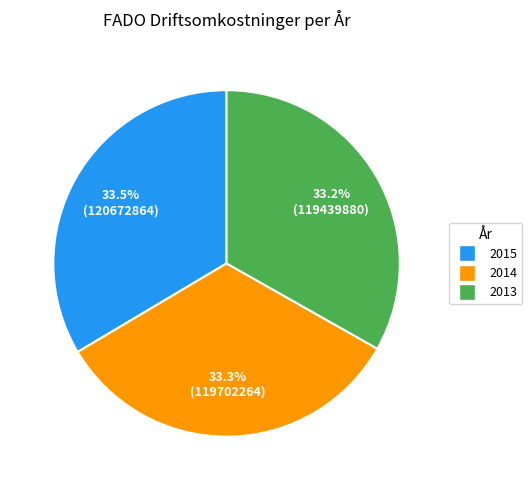

To the nearest percent, what is the average slice percentage?

33%